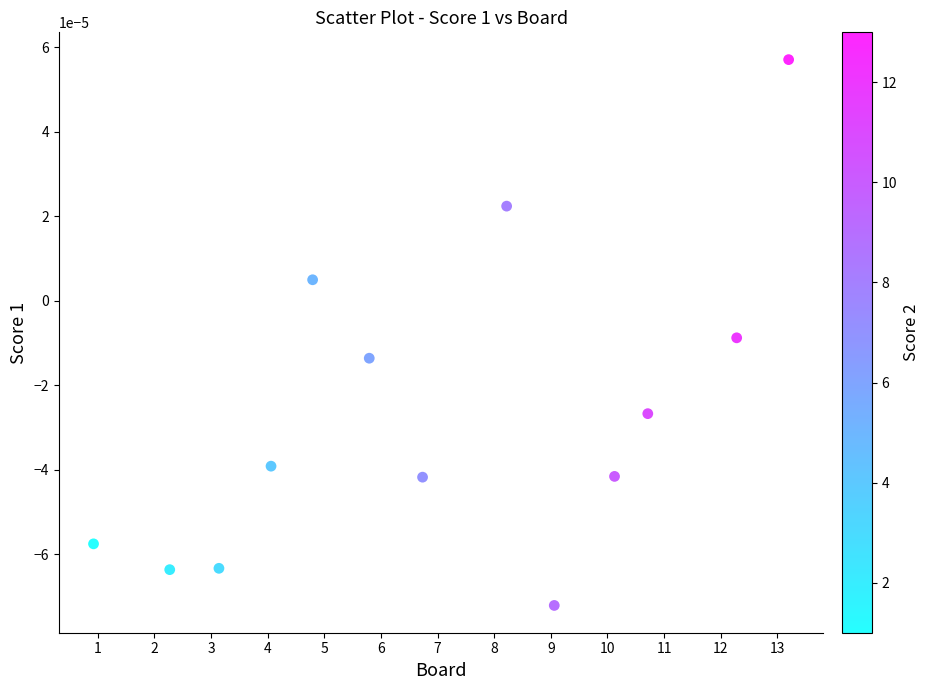

What is the range of X values (max minus min)?

12.3